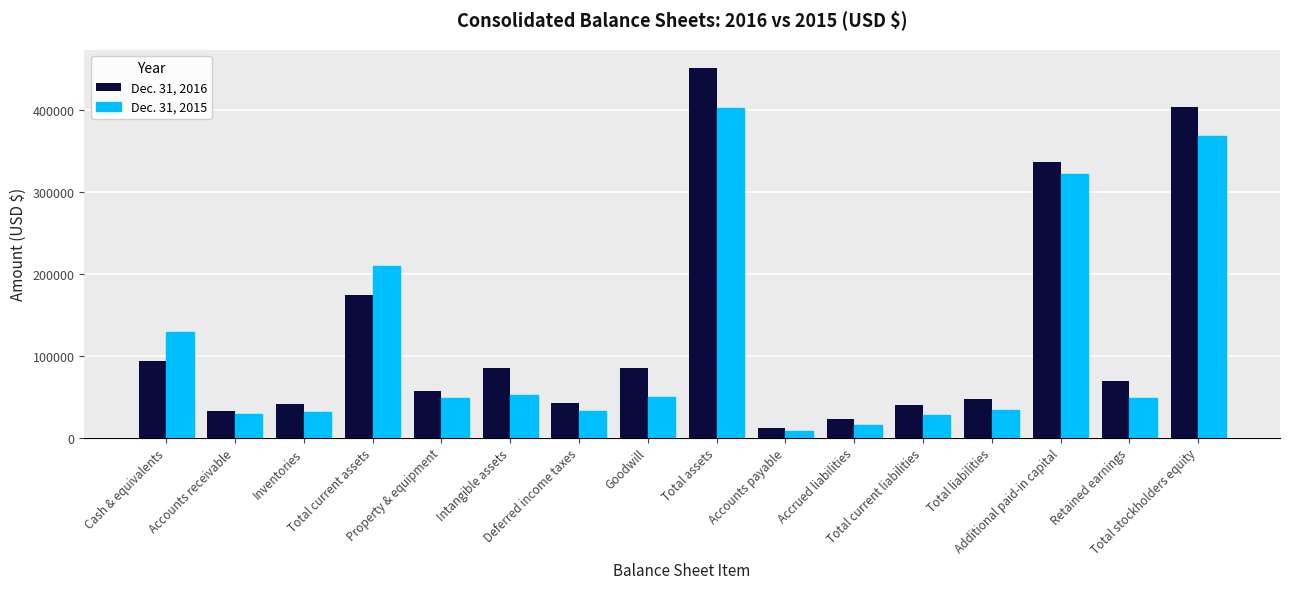

True or false: Dec. 31, 2015 has a value of 20443 at Retained earnings.

False